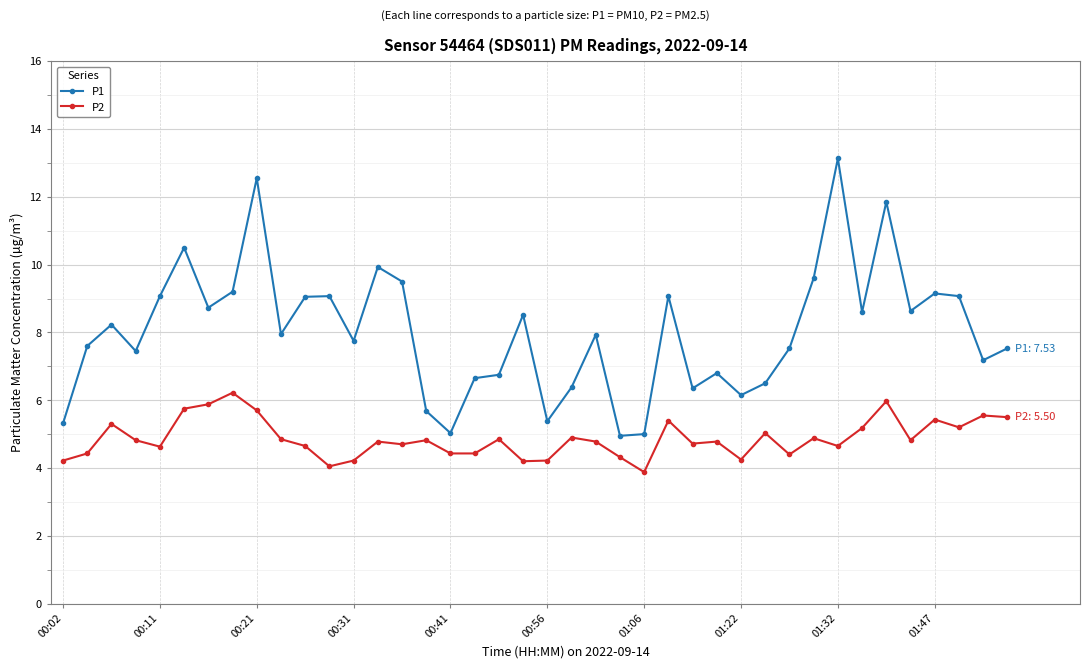

What is the average value of the P2 series?

4.9